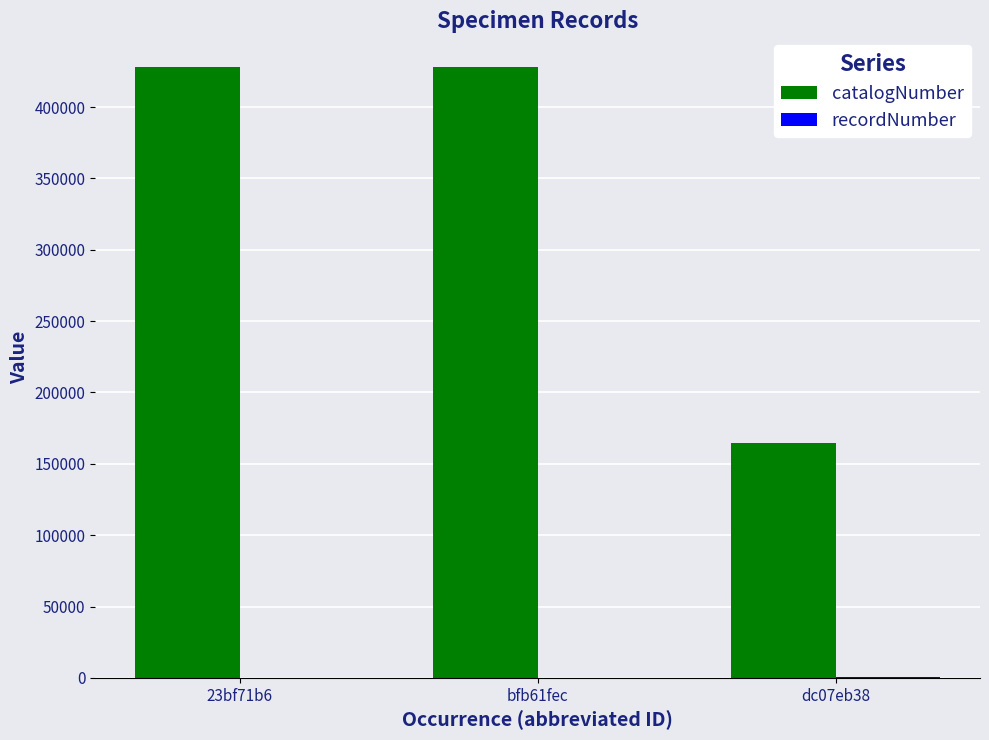

The value of catalogNumber at dc07eb38 is 102964. True or false?

False